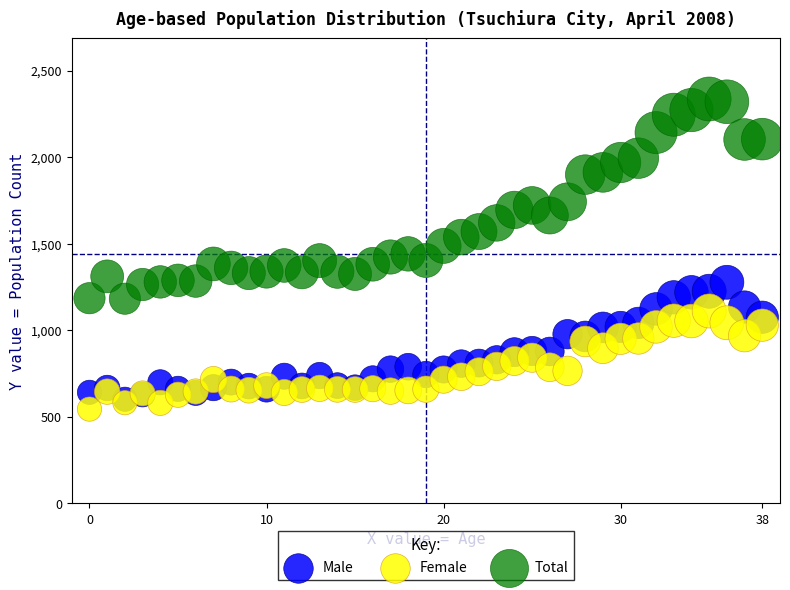

What are all the series names shown in the legend?

Male, Female, Total